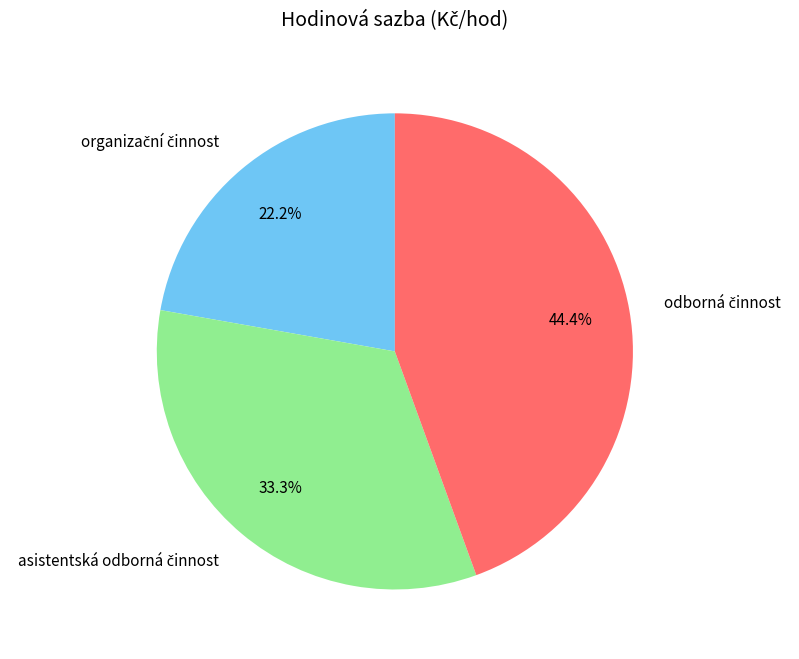

Does any single category account for the majority?

No